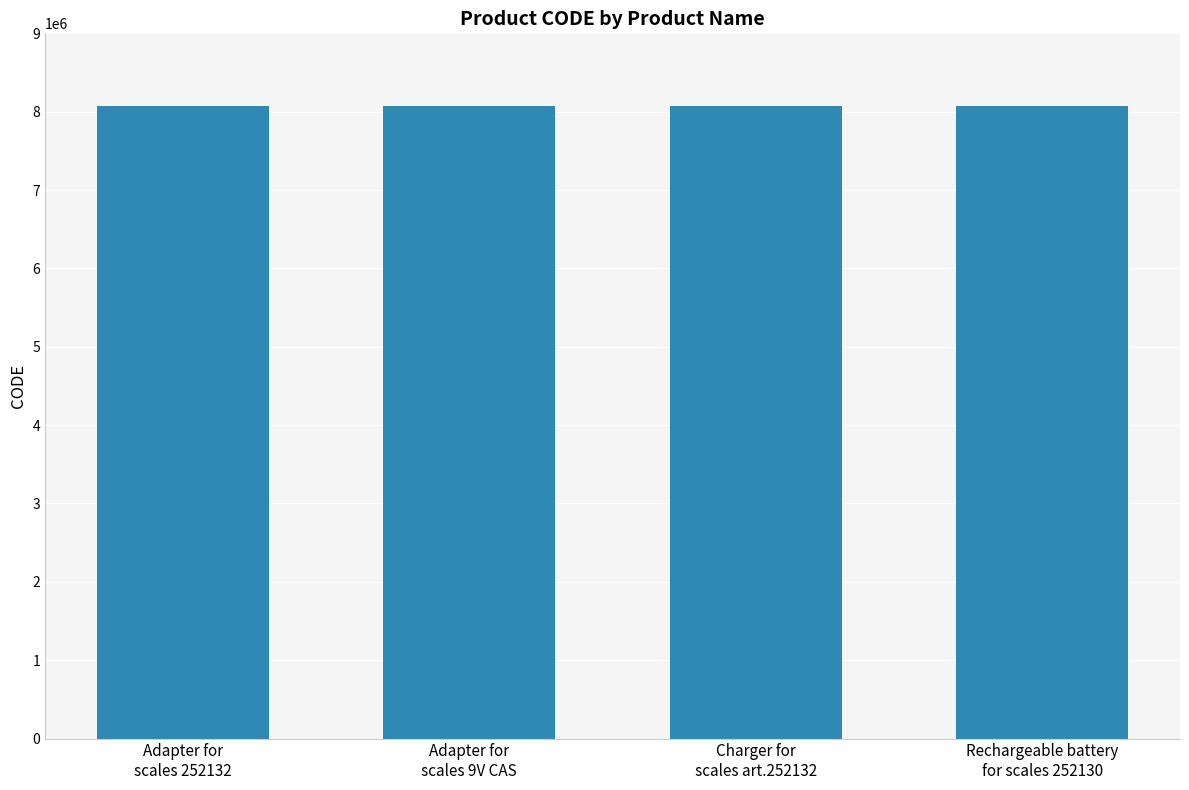

What is the value of the 4th bar from the left?

8070167